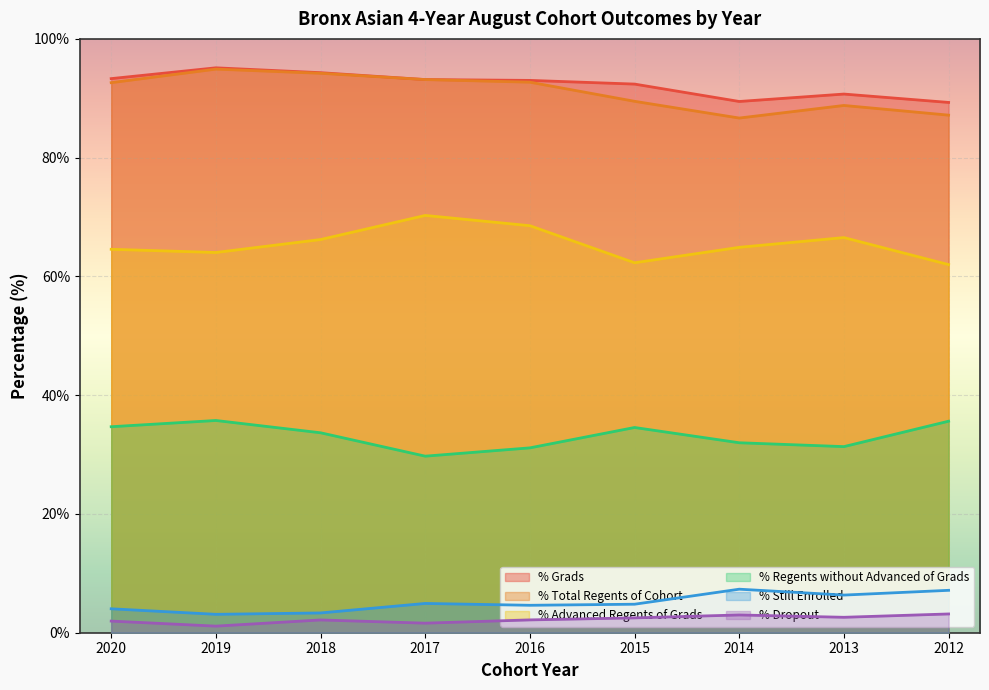

At how many categories does at least one series exceed 66?

9